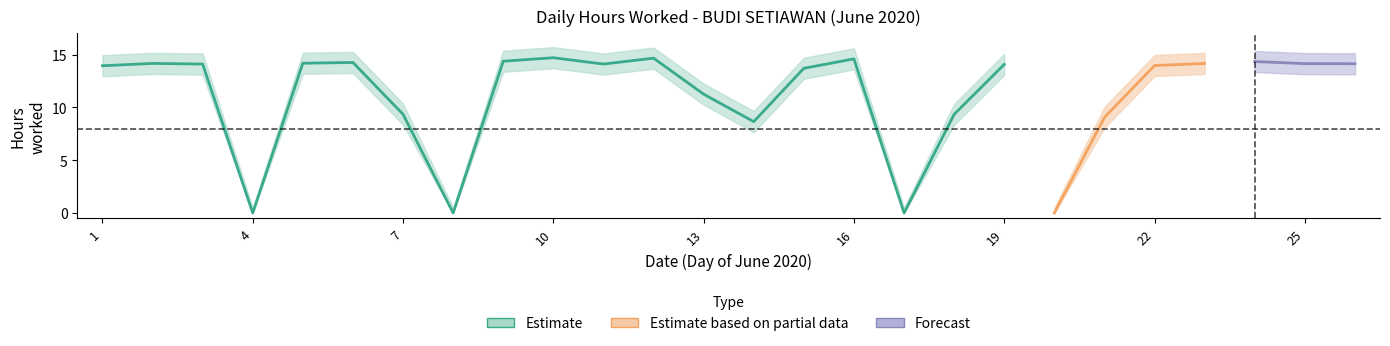

What is the difference between the second highest and second lowest values in the hours_worked series?

14.7